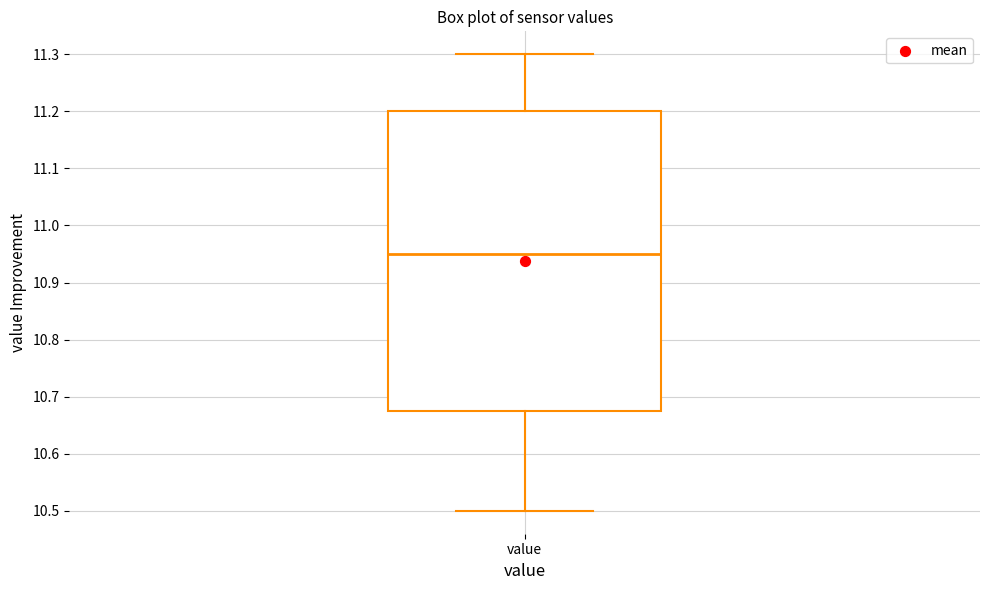

Transcribe this box plot: give where the median line is, the range the box spans, and where the two whiskers end, as read against the y-axis. The values are not printed on the chart, so give them approximately, as read against the axis.

median 10.95, box 10.68 to 11.20, whiskers 10.50 to 11.30